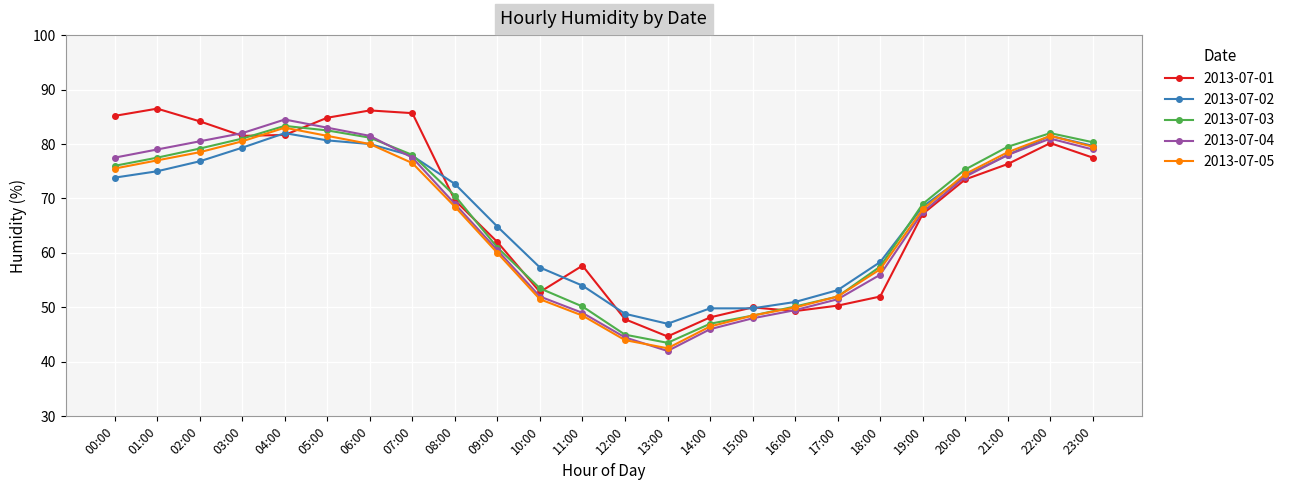

True or false: 2013-07-02 and 2013-07-05 intersect in this chart.

True